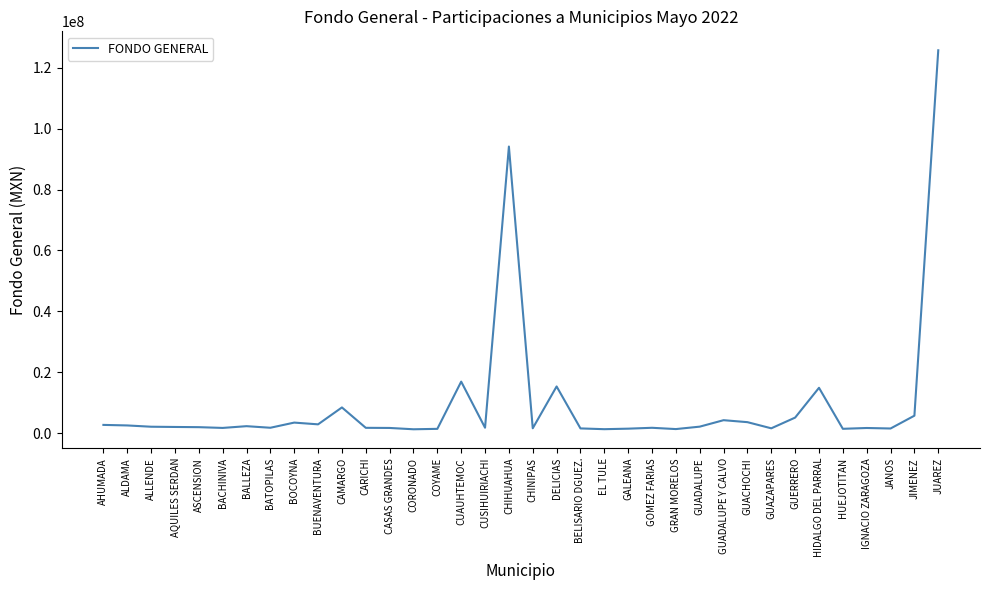

Where is the data nearest to the value 63513863?

CHIHUAHUA